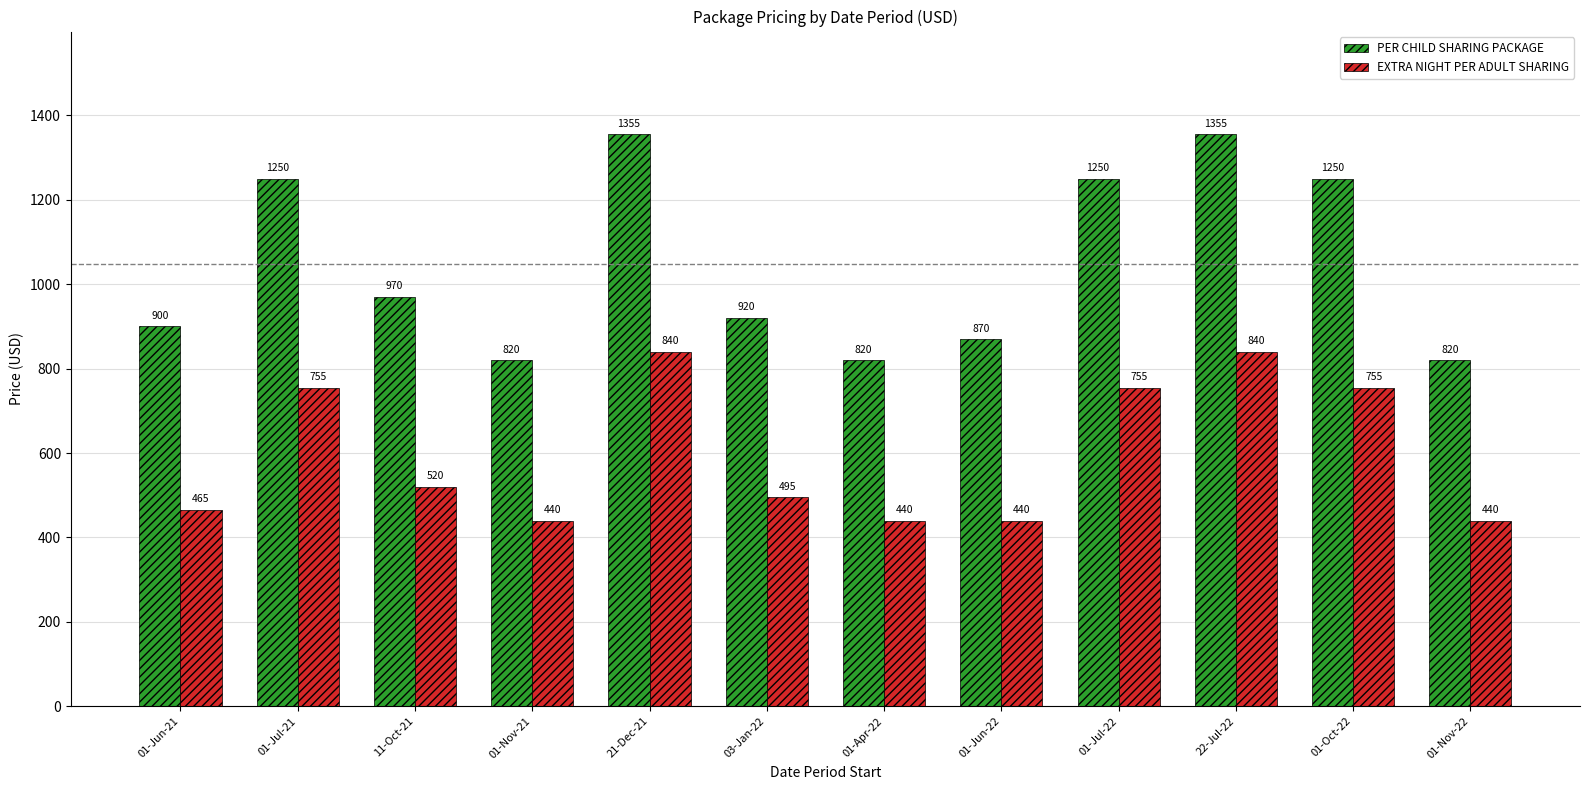

What is the smallest value displayed?

440